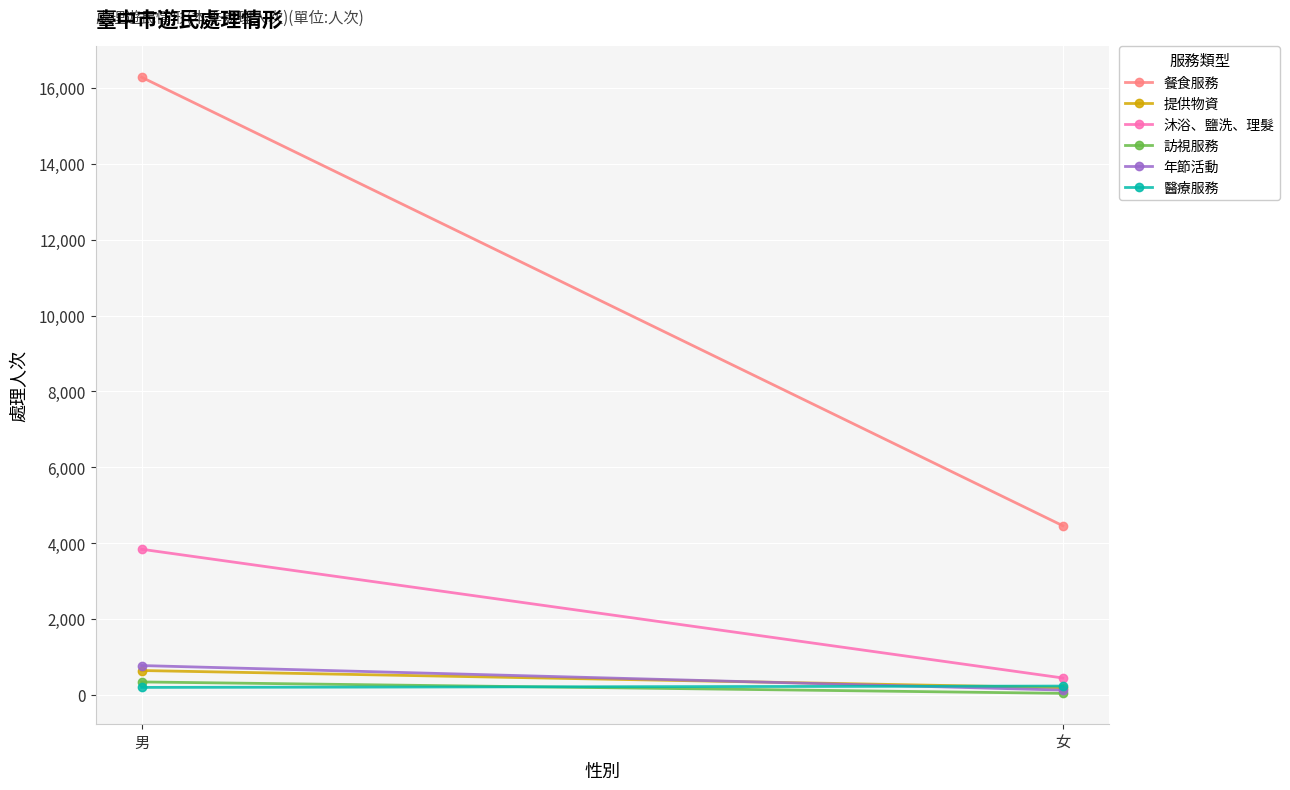

How many lines are shown in the chart?

6